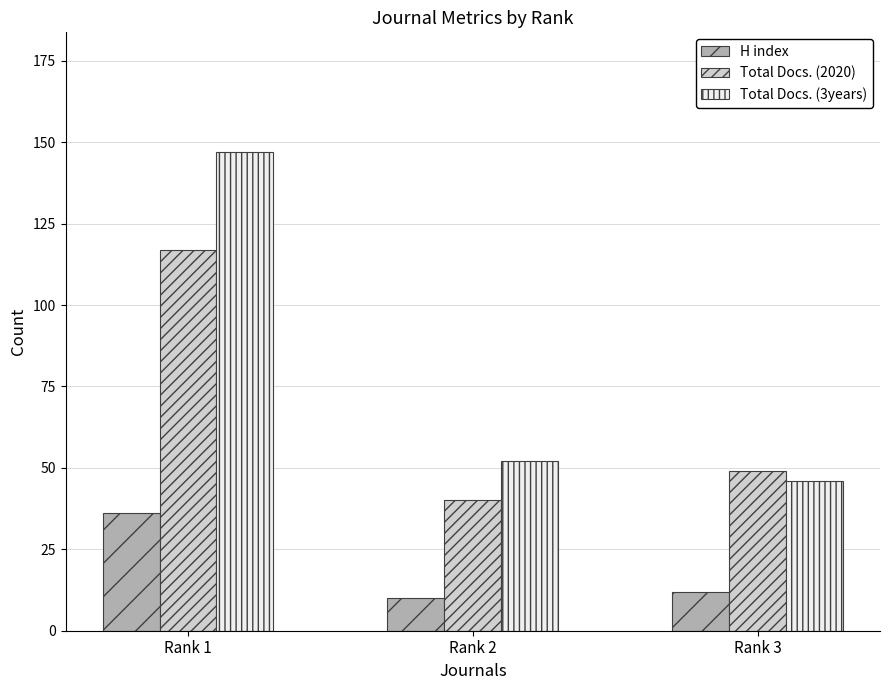

What is the greatest value displayed?

147